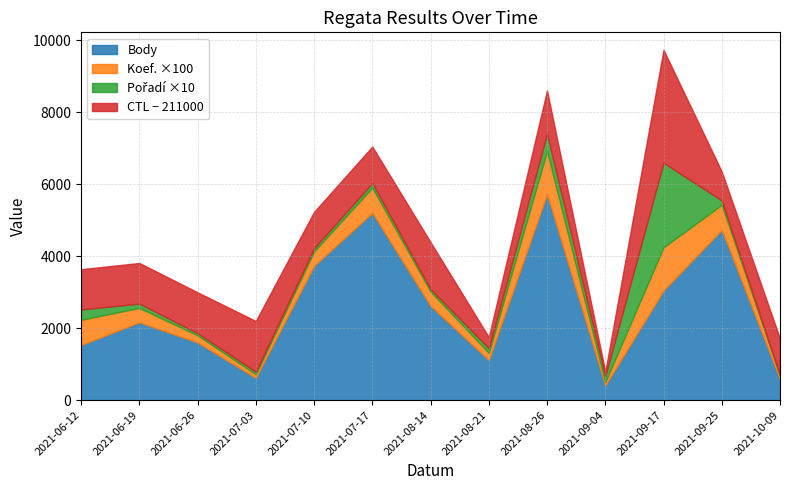

What is the lowest value of the Body series?

402